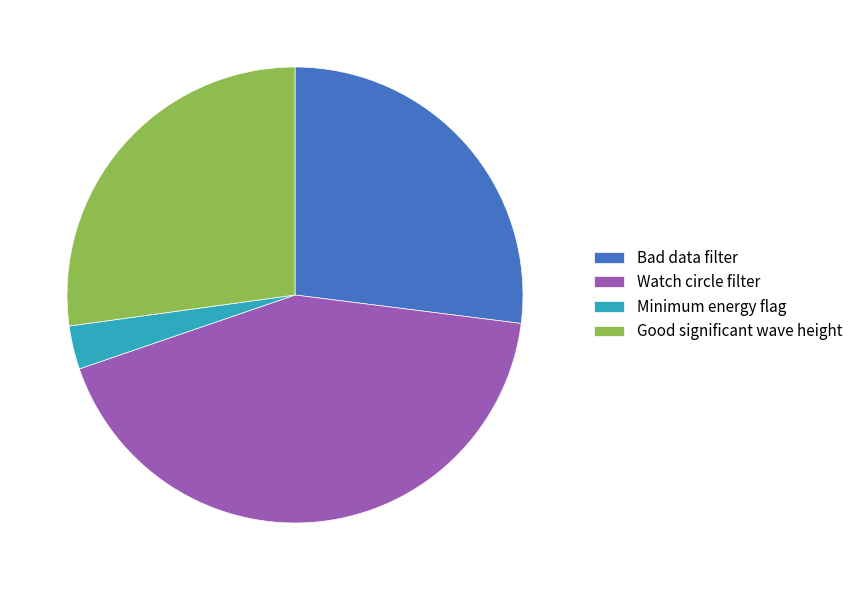

Which category has the smallest portion of the pie?

Minimum energy flag